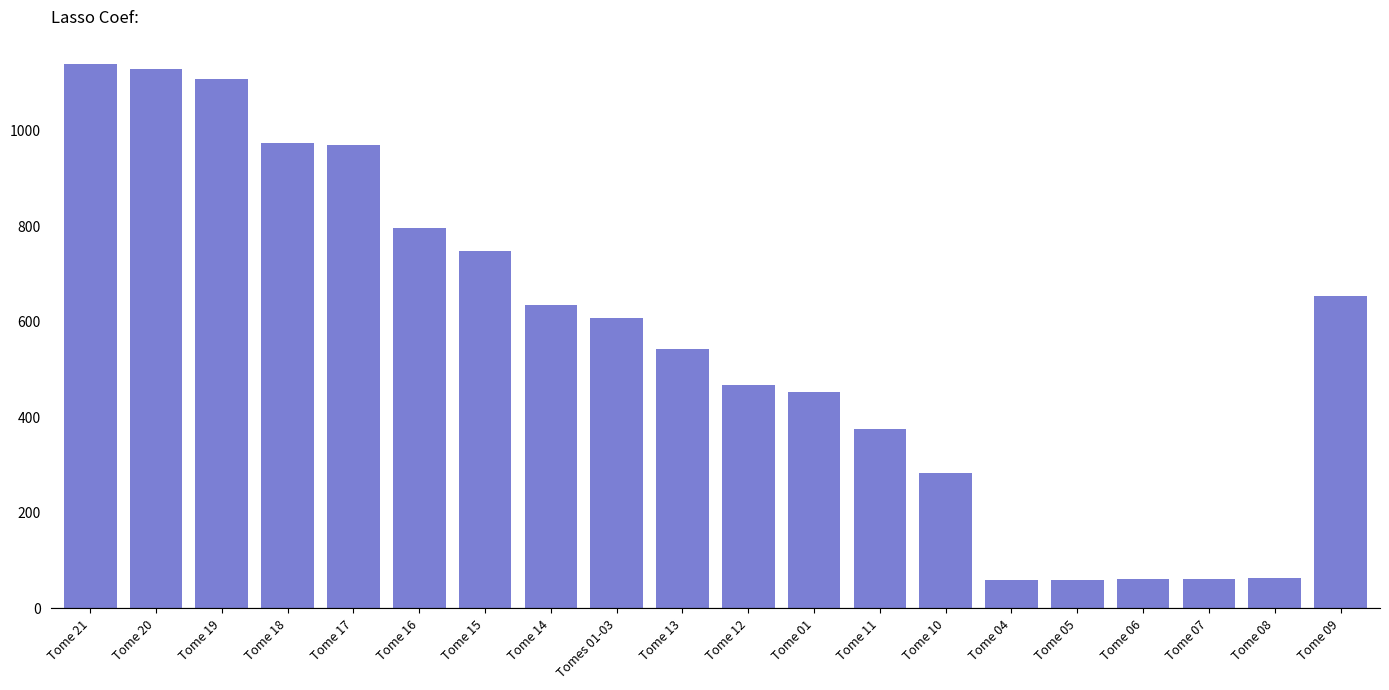

What is the sum of the values at Tome 05 and Tome 20?

1188